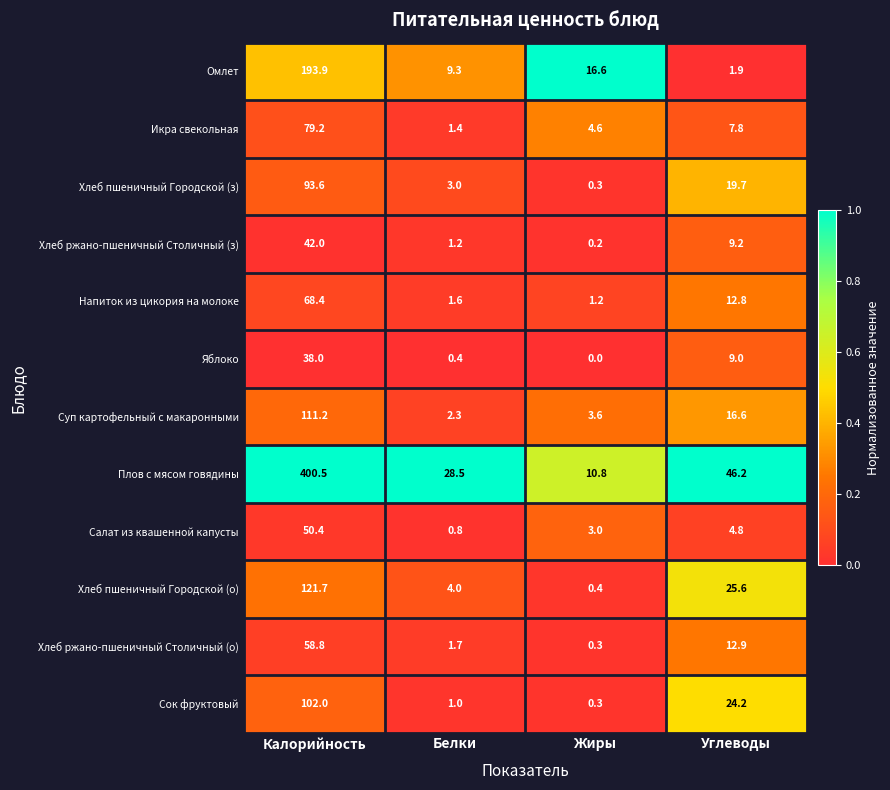

Which series has the largest total across all categories?

Плов с мясом говядины